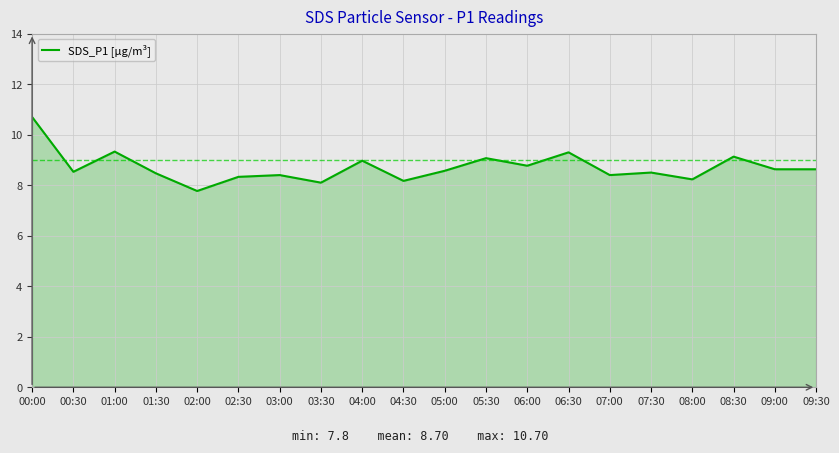

True or false: there are more than 2 points higher than both neighbors.

True